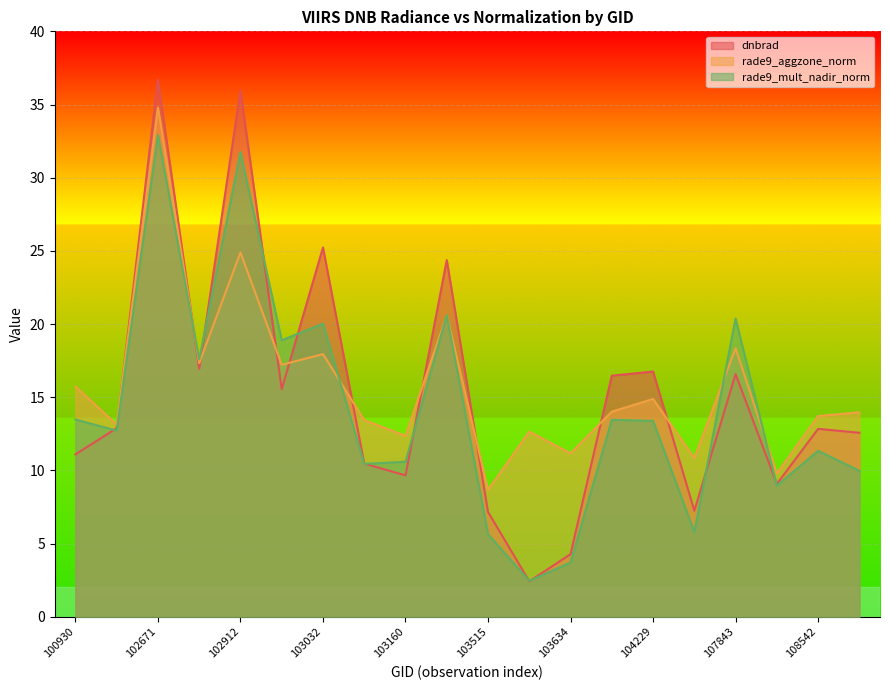

Rank the series by their maximum value, from lowest to highest.

rade9_mult_nadir_norm, rade9_aggzone_norm, dnbrad